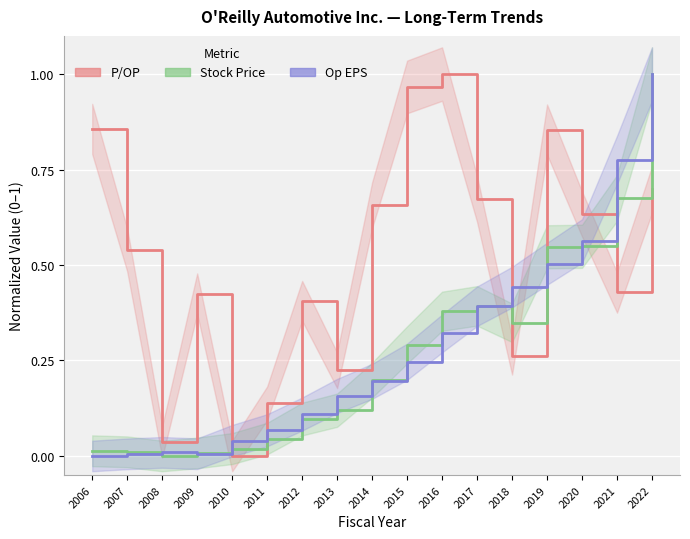

List the series in order of their peak value, highest first.

P/OP, Stock Price, Op EPS